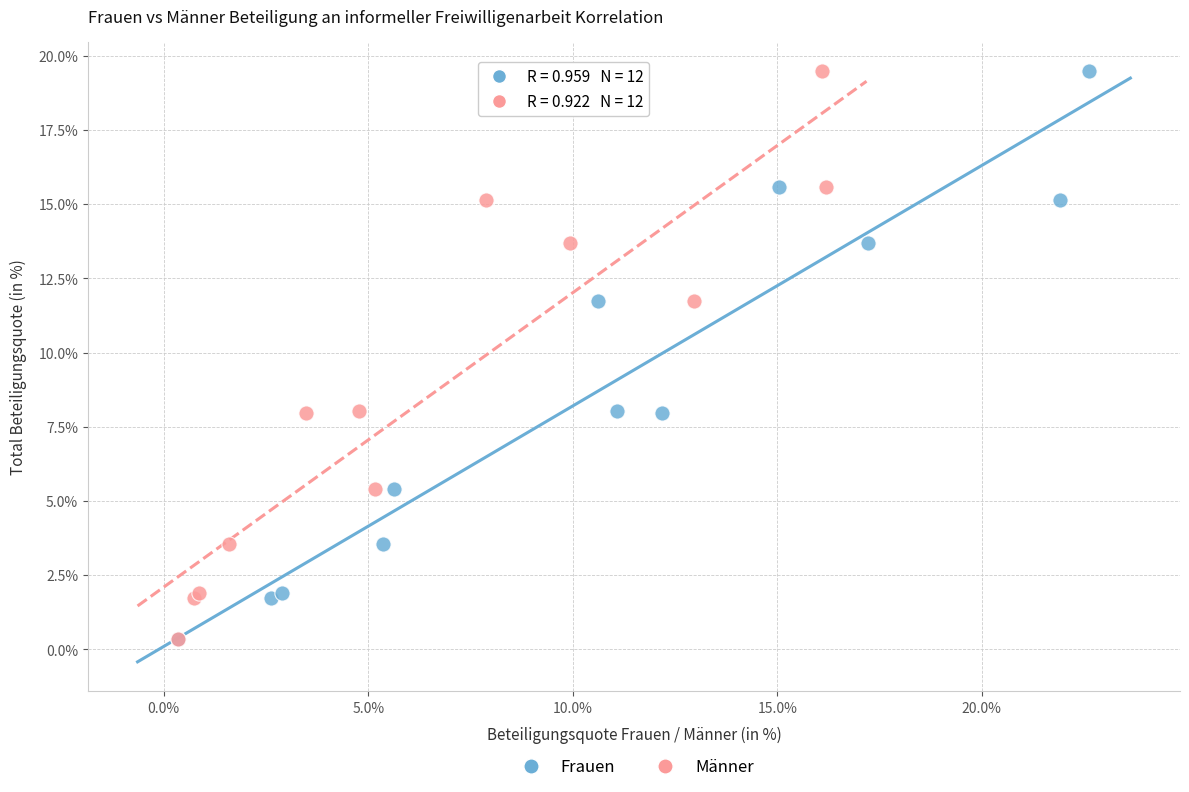

What are all the series names shown in the legend?

Frauen, Männer